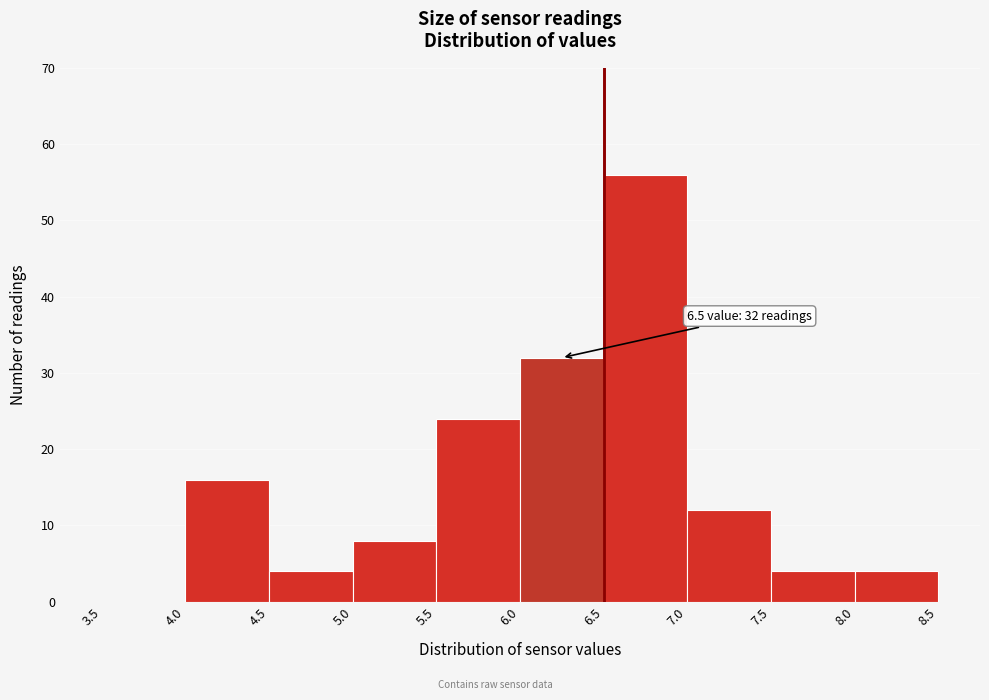

Which range on the x-axis has the tallest bar?

6.5 to 7.0